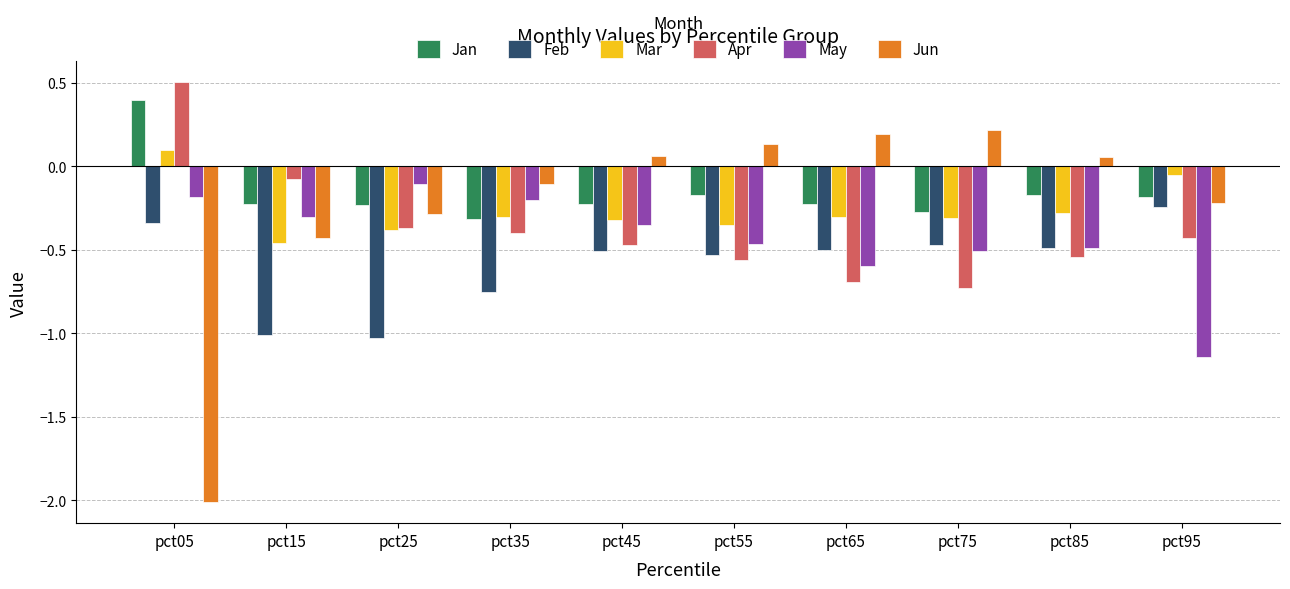

Is the value of Jan at pct65 greater than the value of Mar at pct25?

Yes